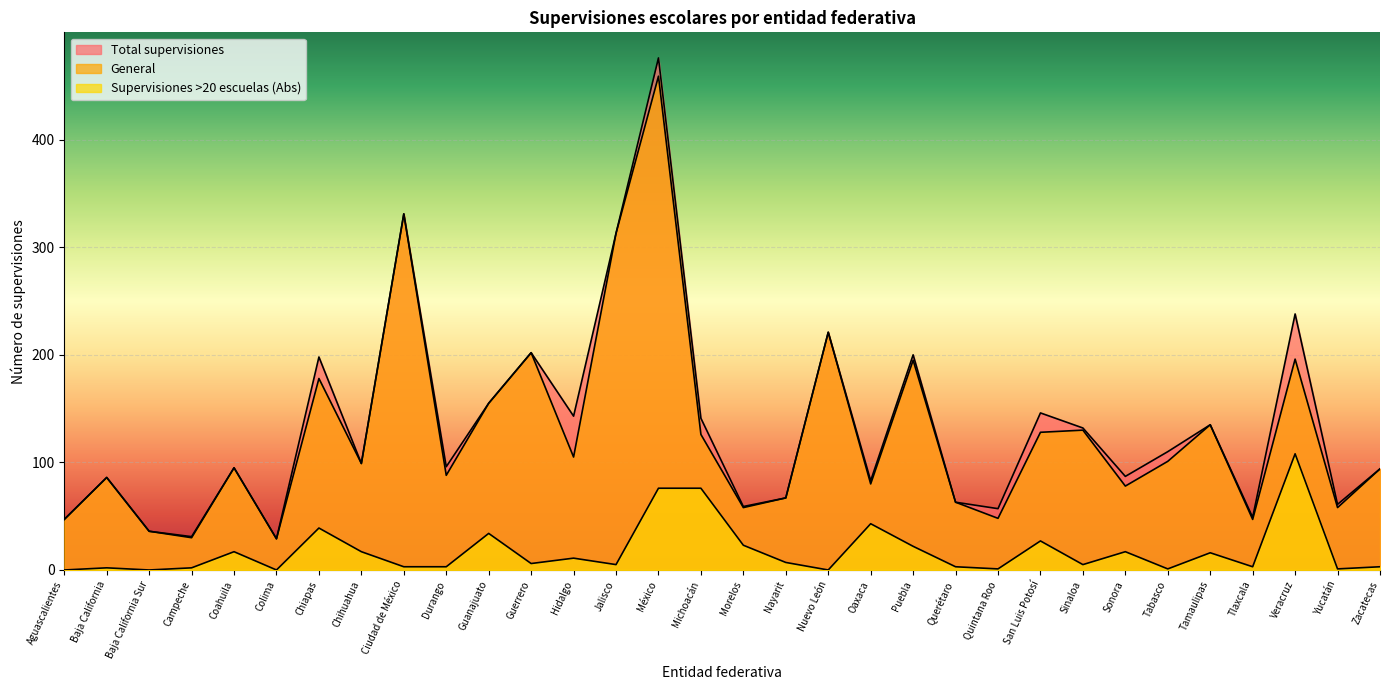

What is the greatest value displayed?

476